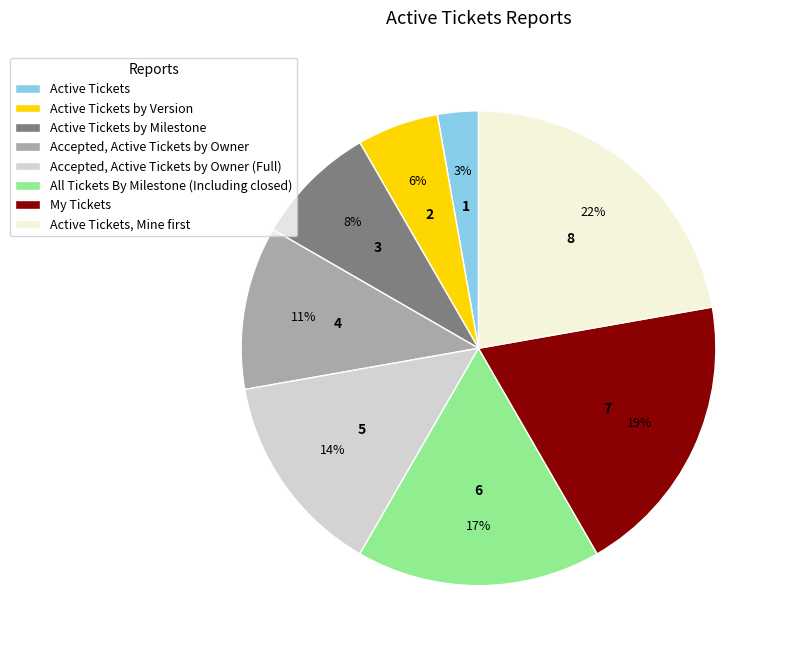

To the nearest percent, what percentage of the pie is Accepted, Active Tickets by Owner (Full)?

14%